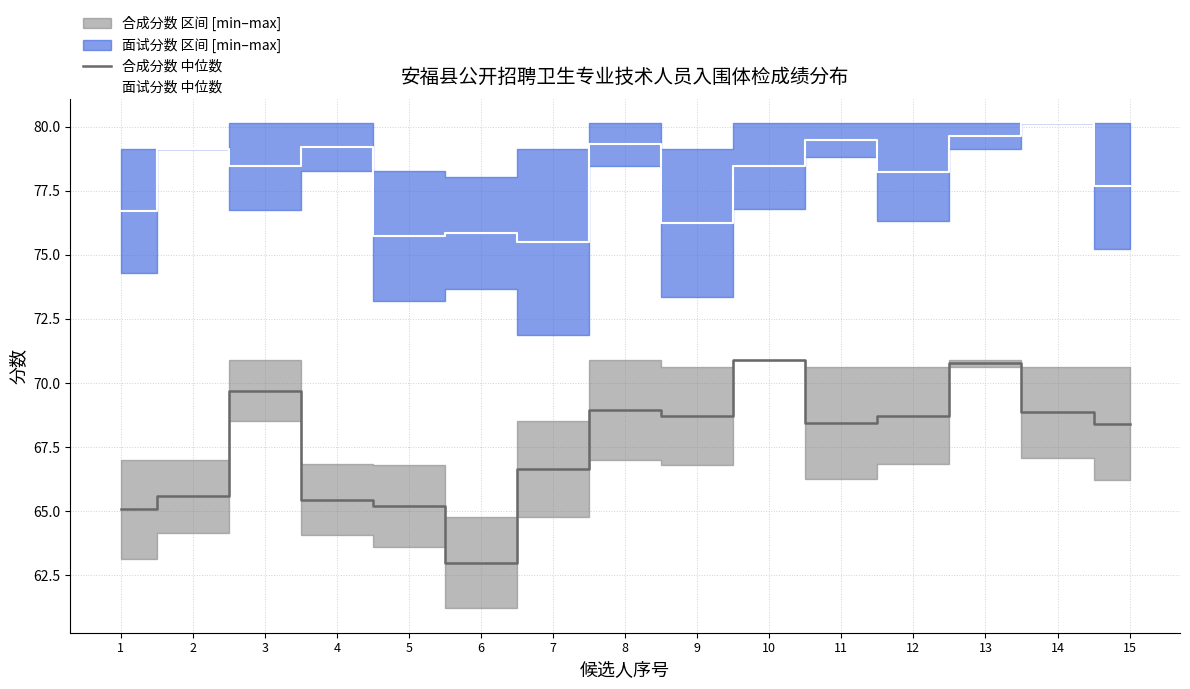

Where is the first local minimum for 合成分数 中位数?

6